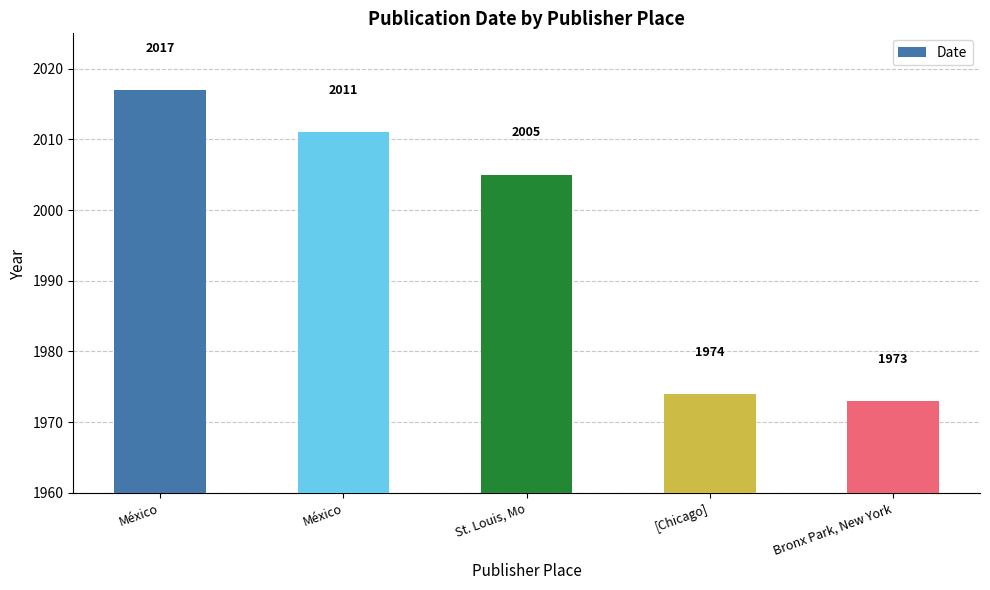

Does the chart contain any negative values?

No